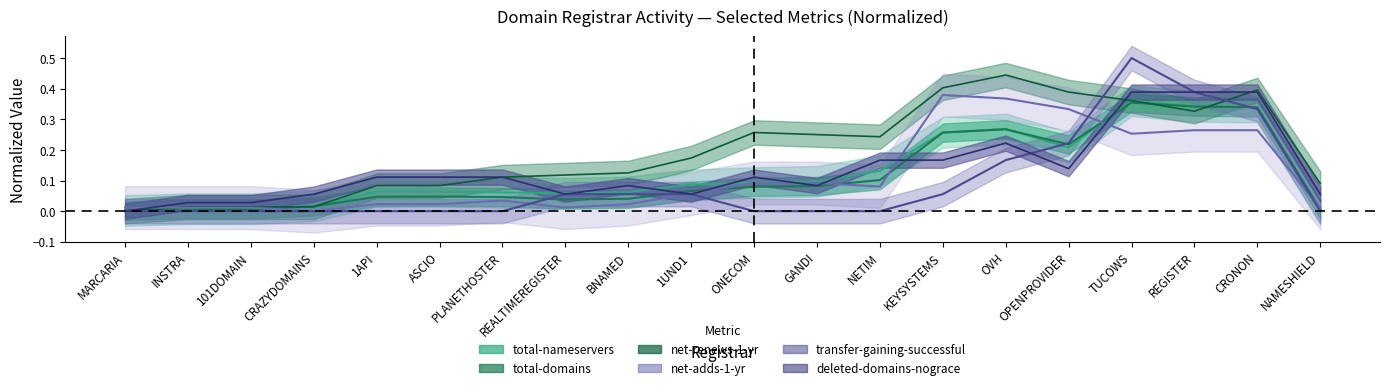

What is the sum of the total-nameservers values at OPENPROVIDER and KEYSYSTEMS?

0.5